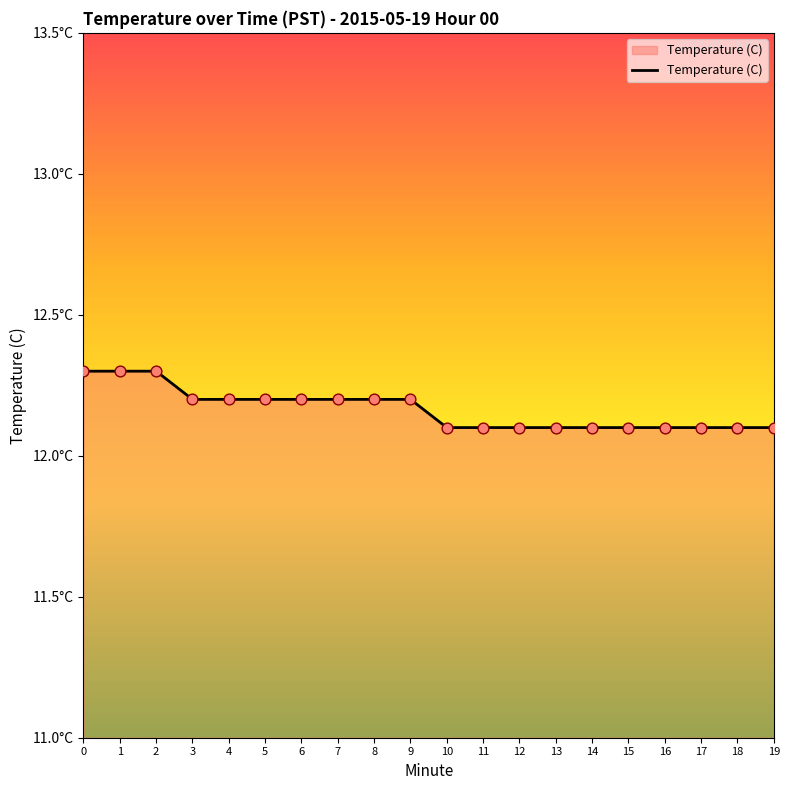

Approximately how many times larger is the value at 13 compared to 1?

1.0